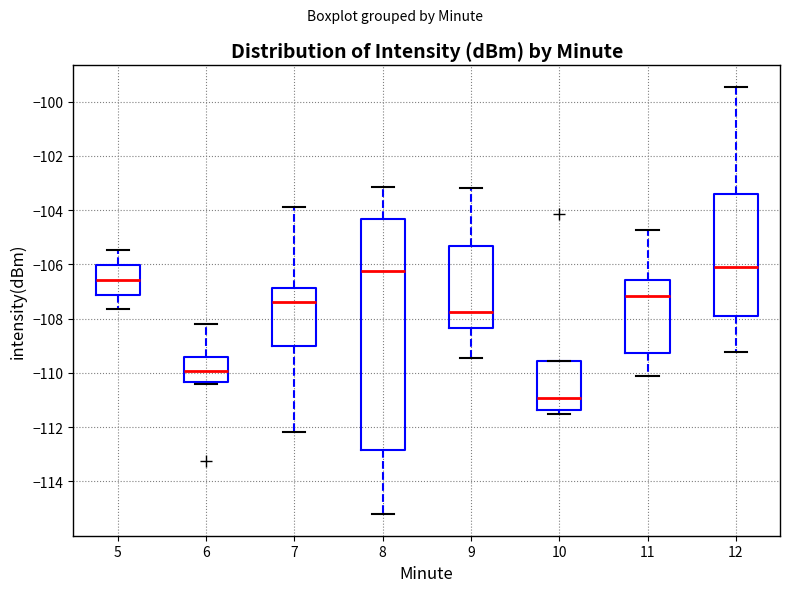

Reading left to right, transcribe this box plot: for each box, give where its median line is, the range the box spans, and where its two whiskers end, as read against the y-axis. The values are not printed on the chart, so give them approximately, as read against the axis.

5: median -106.6, box -107.2 to -106.0, whiskers -107.6 to -105.4
6: median -110.0, box -110.4 to -109.4, whiskers -110.4 (just below the box's lower edge) to -108.2
7: median -107.4, box -109.0 to -106.8, whiskers -112.2 to -103.8
8: median -106.2, box -112.8 to -104.4, whiskers -115.2 to -103.2
9: median -107.8, box -108.4 to -105.4, whiskers -109.4 to -103.2
10: median -111.0, box -111.4 to -109.6, whiskers -111.6 to -109.6
11: median -107.2, box -109.2 to -106.6, whiskers -110.2 to -104.8
12: median -106.2, box -108.0 to -103.4, whiskers -109.2 to -99.4